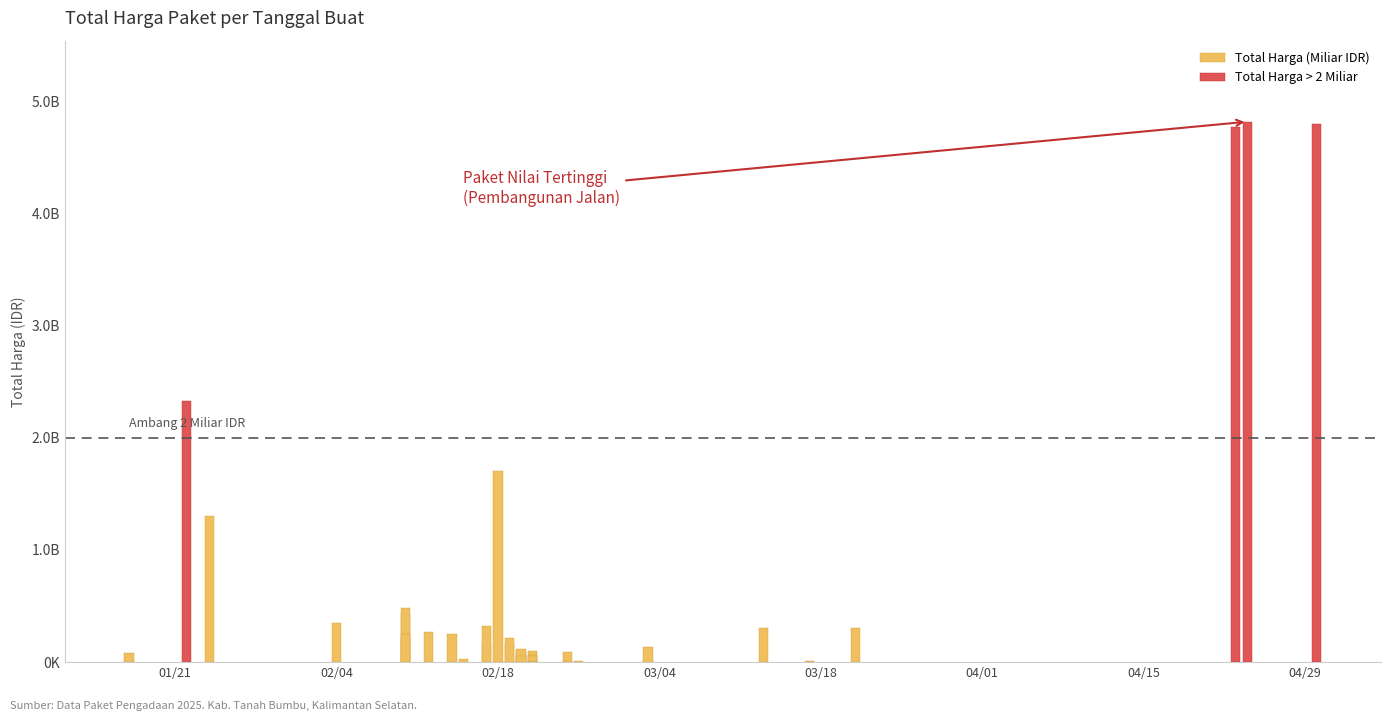

Which label corresponds to the largest value in the chart?

2025-04-24